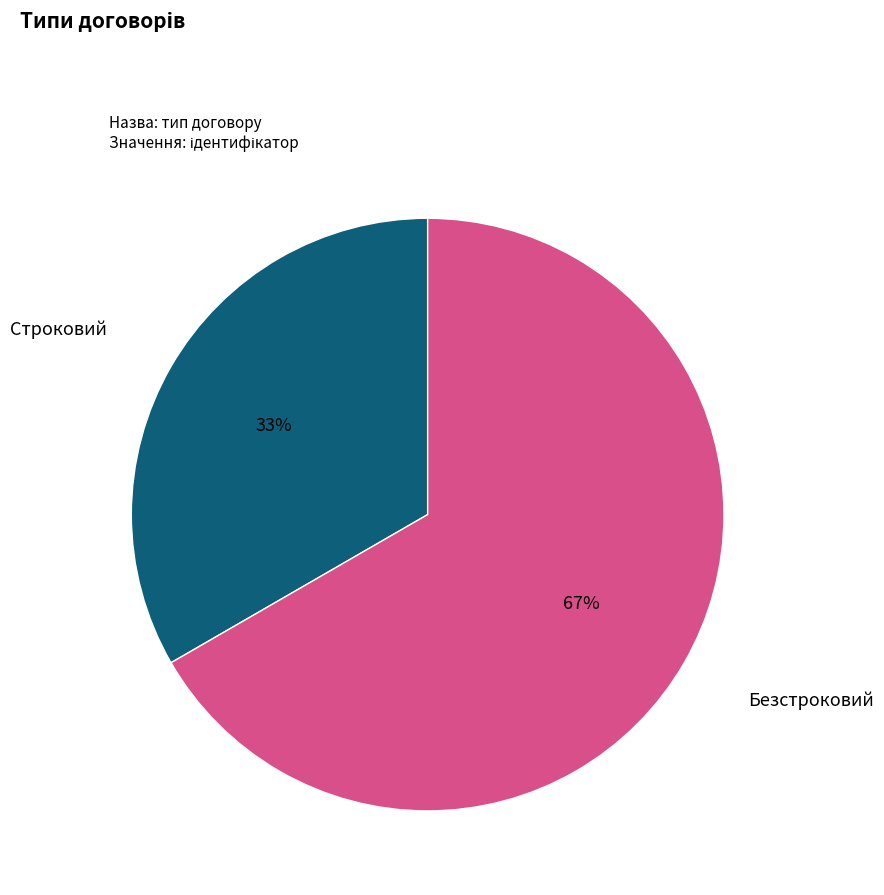

To the nearest percent, what is the average slice percentage?

50%